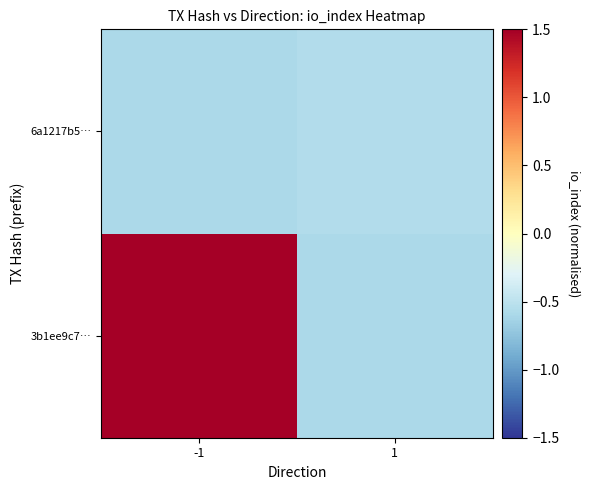

Rank the series by their maximum value, from highest to lowest.

3b1ee9c7…, 6a1217b5…